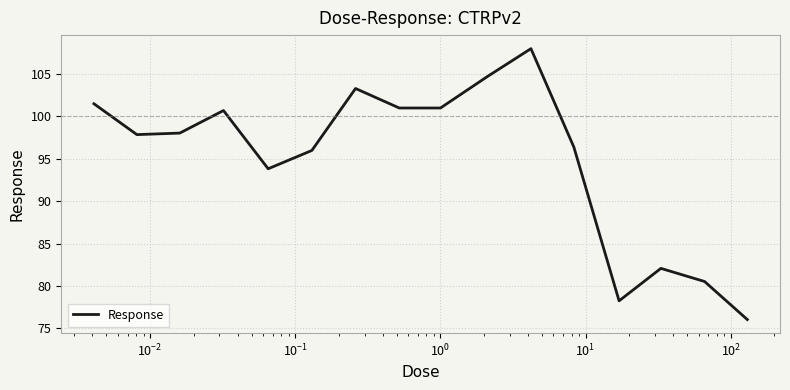

What is the difference between the maximum and minimum values?

32.0